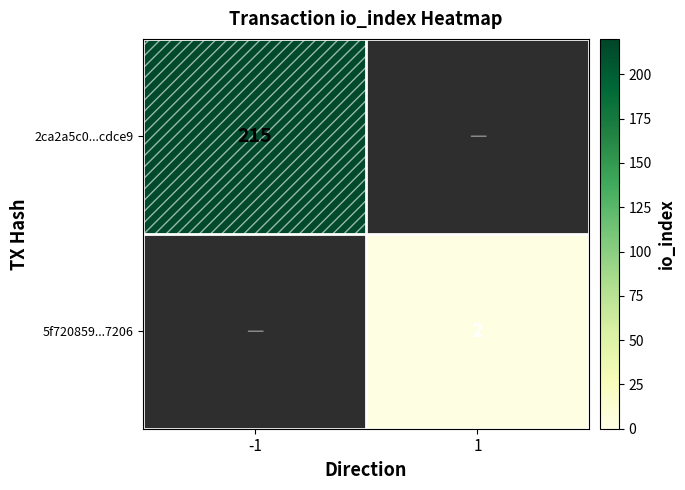

True or false: 5f720859...7206 has a value of 0 at 1.

False